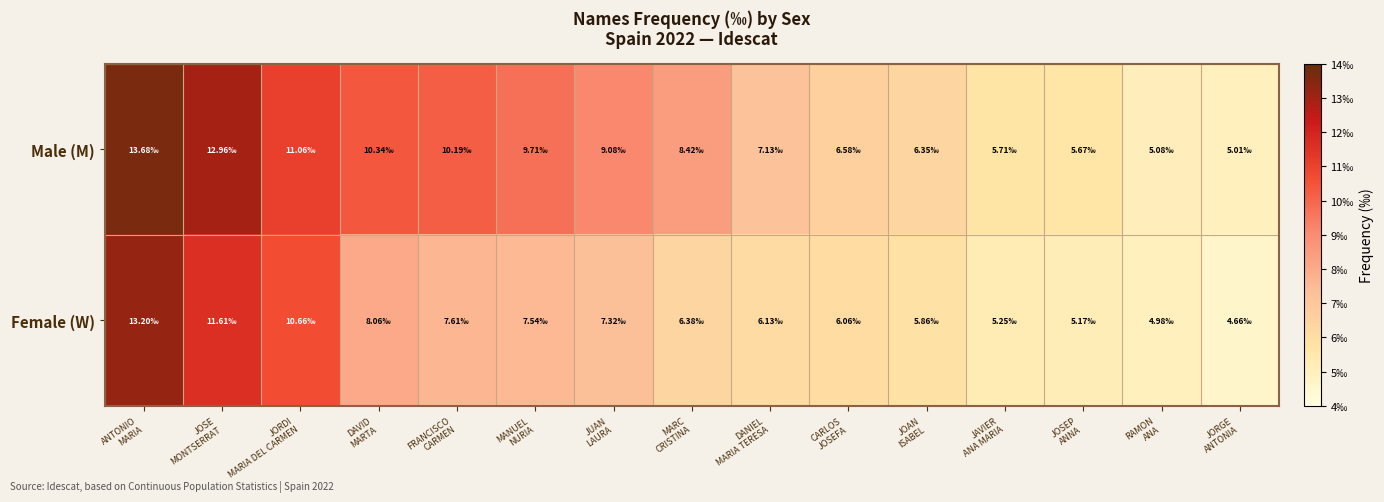

At which category does the chart reach its minimum across all series?

JORGE
ANTONIA